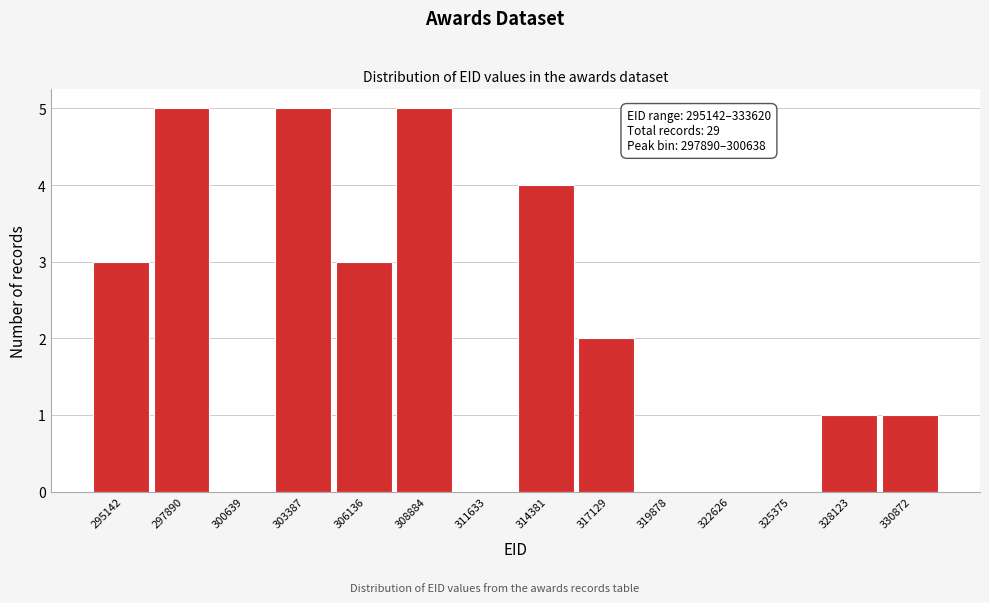

Reading right to left, transcribe all the data shown in this chart.

330872=1	328123=1	325375=0	322626=0	319878=0	317129=2	314381=4	311633=0	308884=5	306136=3	303387=5	300639=0	297890=5	295142=3